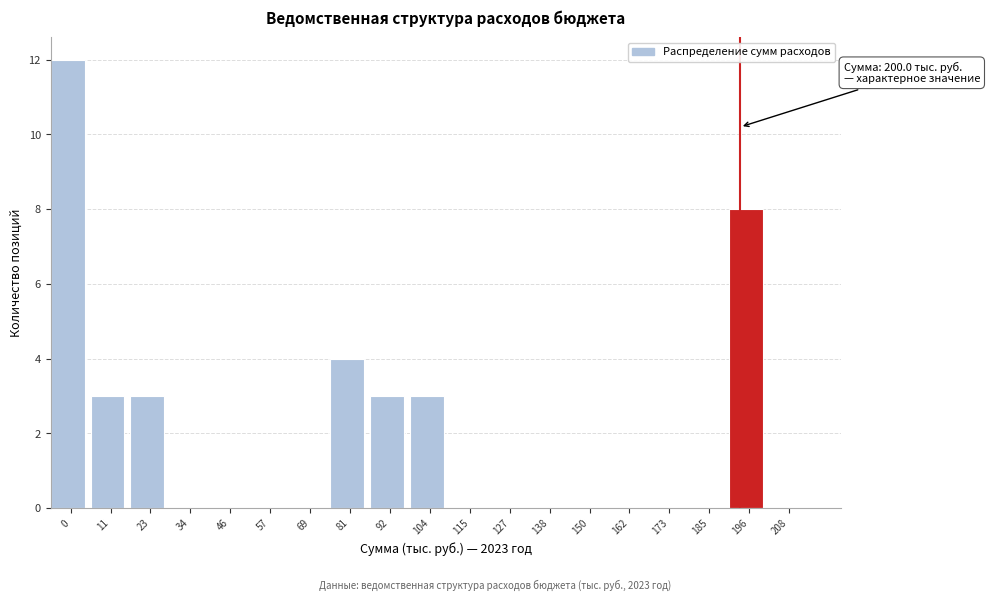

Reading left to right, list all the values displayed in this chart.

0=12	11=3	23=3	34=0	46=0	57=0	69=0	81=4	92=3	104=3	115=0	127=0	138=0	150=0	162=0	173=0	185=0	196=8	208=0